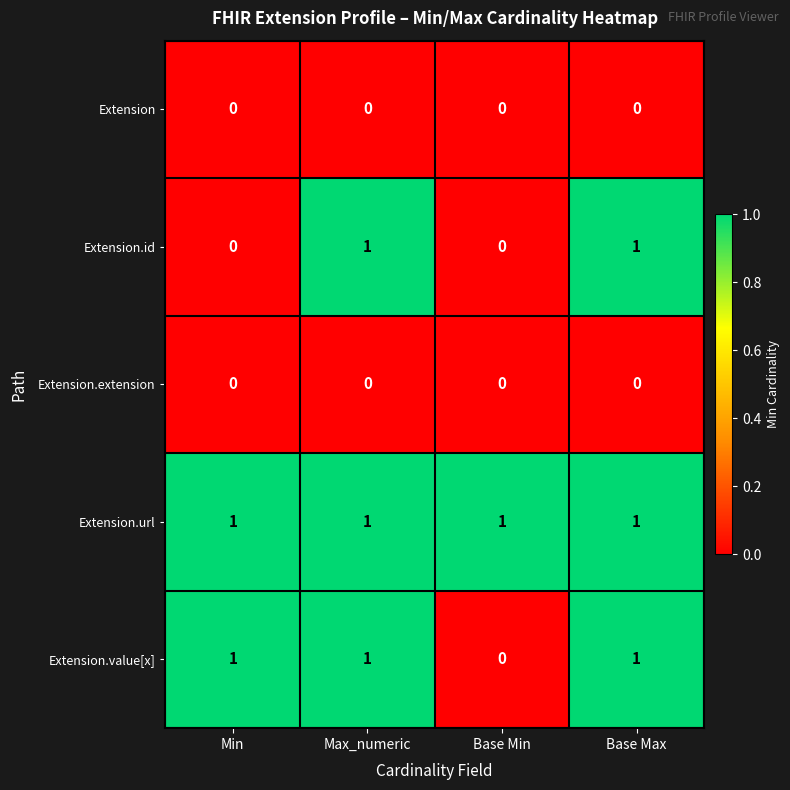

The value of Extension.extension at Min is 0. True or false?

True